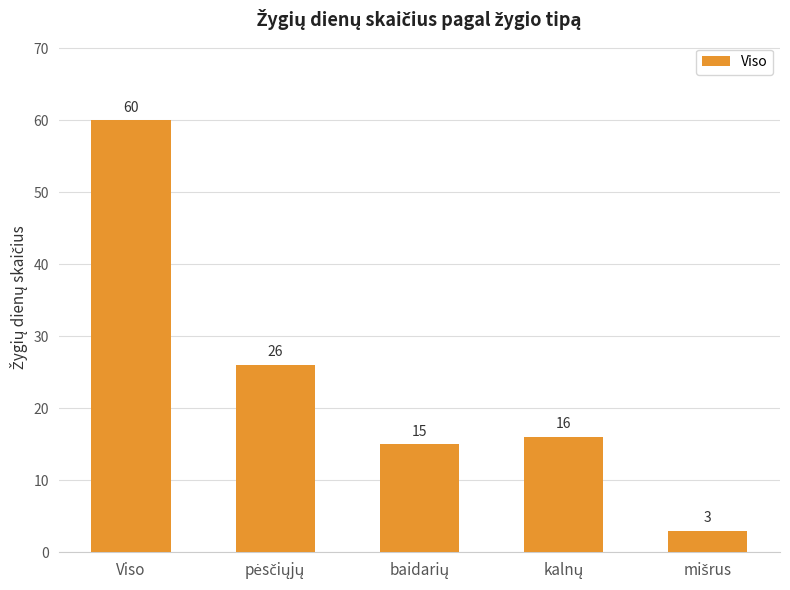

How many bars are there in total?

5